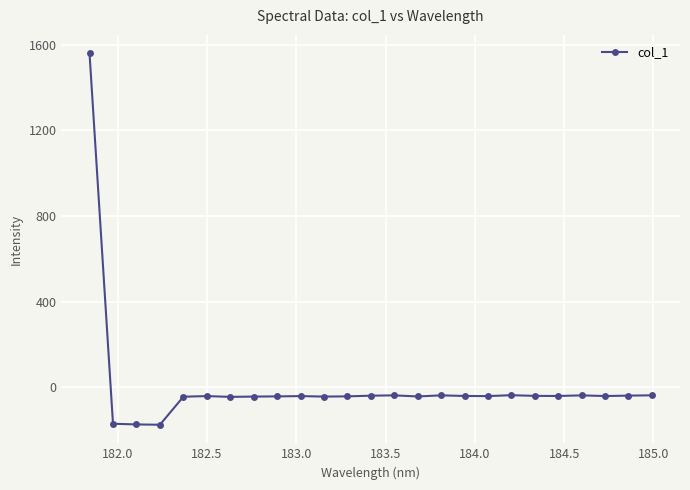

What is the difference between the second highest and minimum values?

138.1